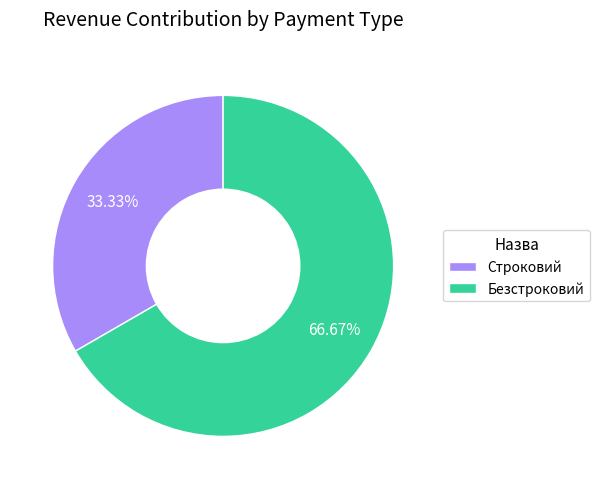

To the nearest percent, what is the difference between the largest and smallest slice percentages?

33%